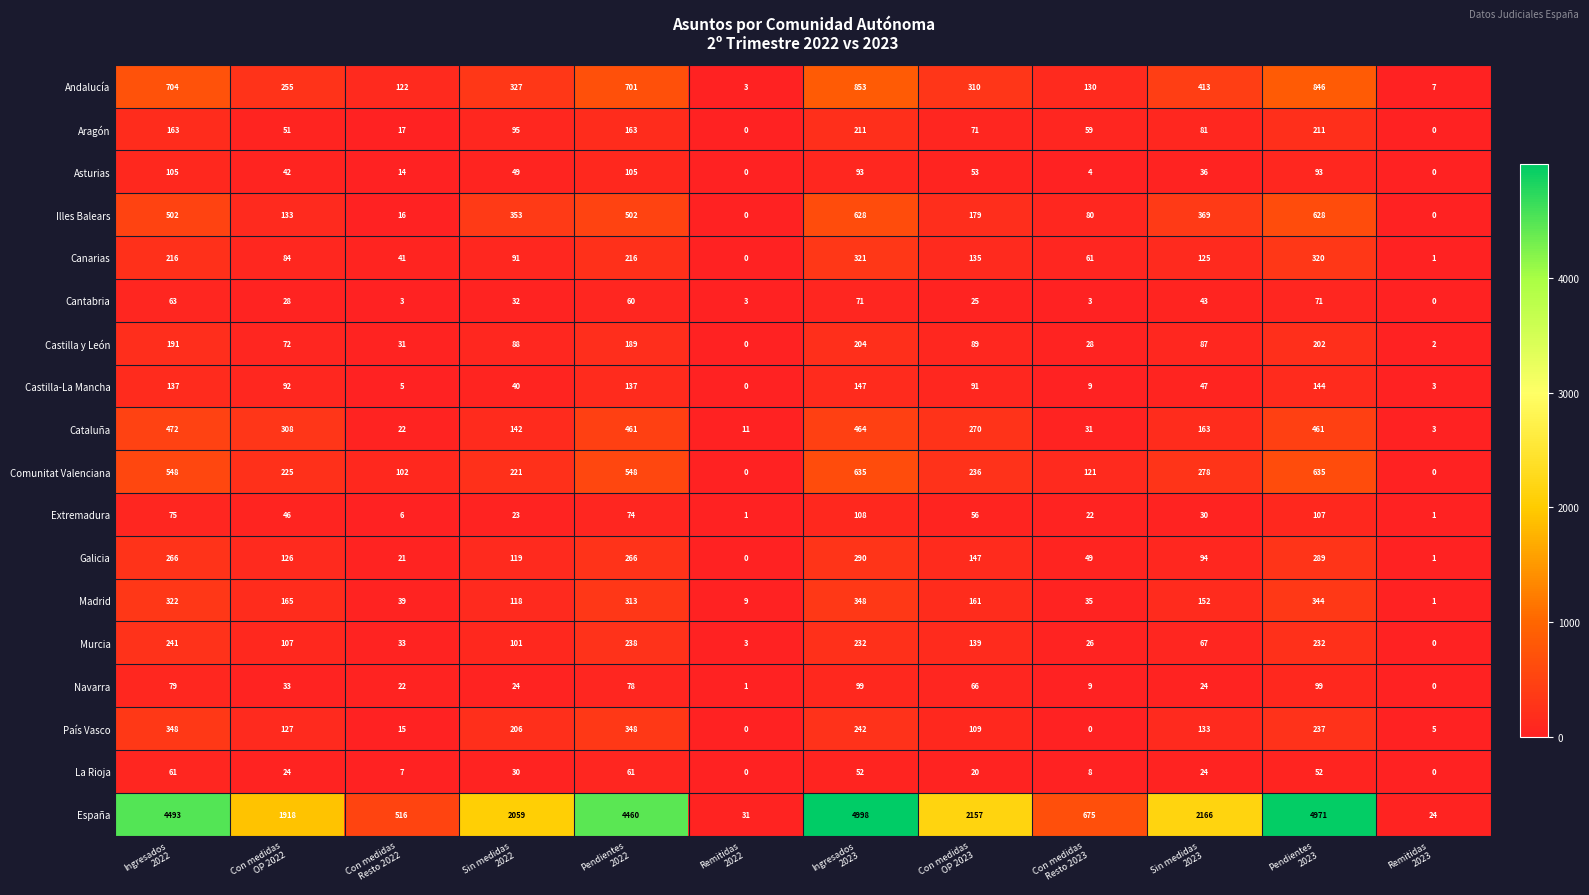

What is the highest value of the La Rioja series?

61